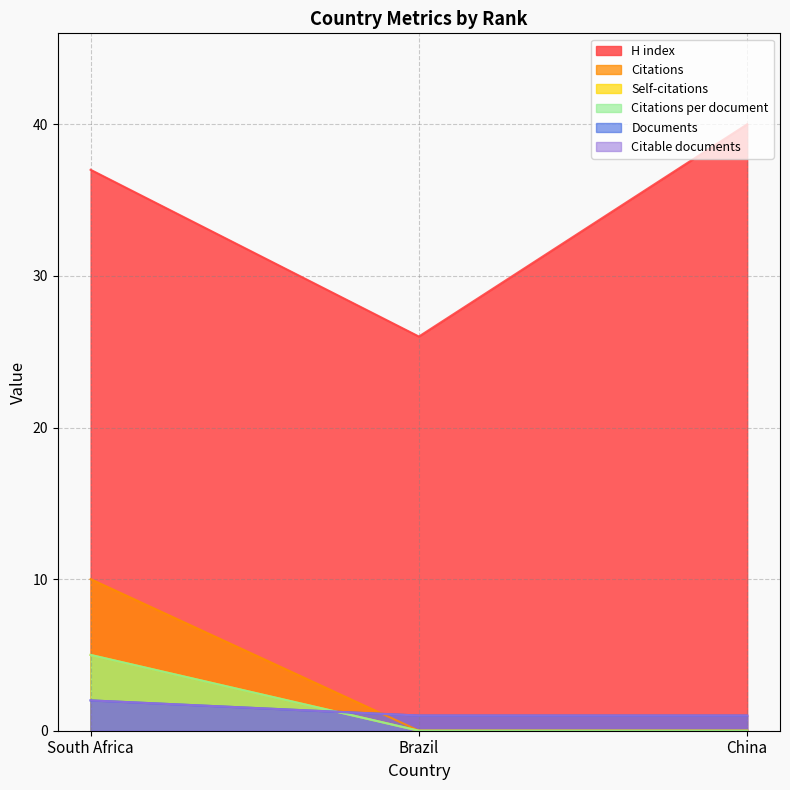

The H index series shows 40 at China. True or false?

True